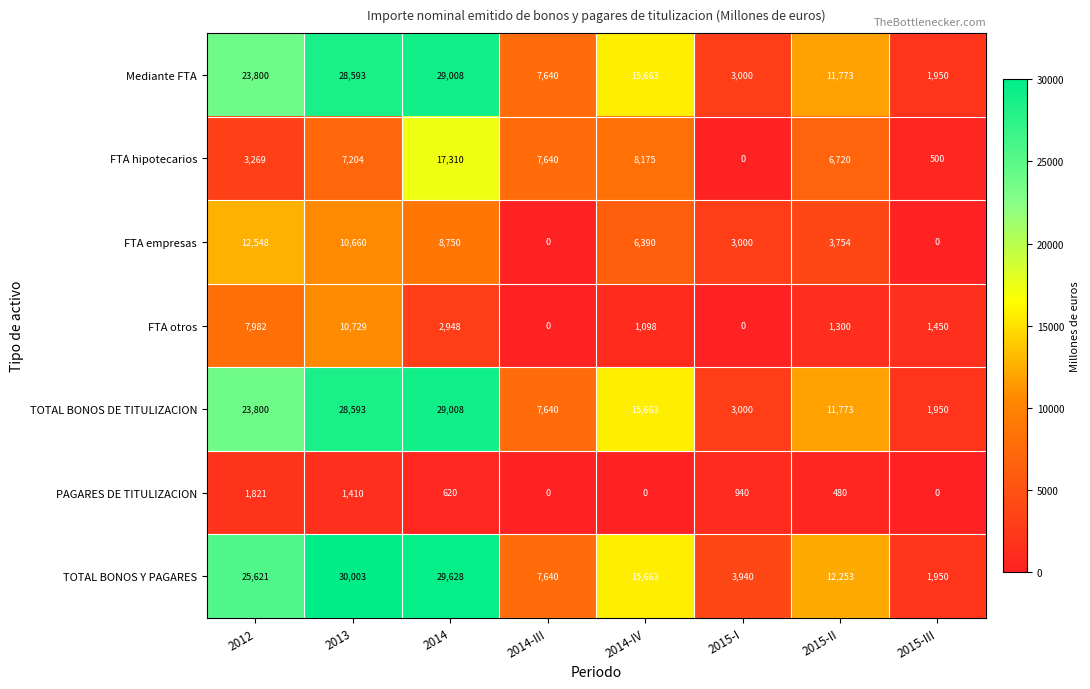

Is it true that TOTAL BONOS Y PAGARES equals 19080 at 2013?

False